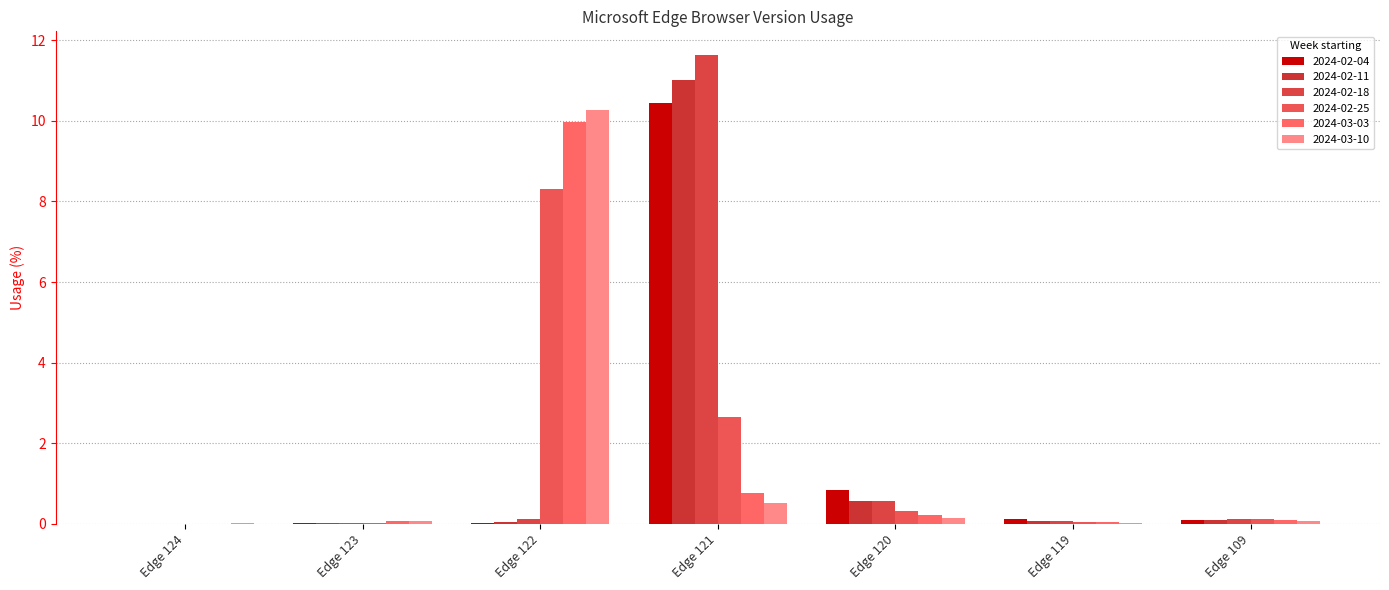

What are all the series names shown in the legend?

2024-02-04, 2024-02-11, 2024-02-18, 2024-02-25, 2024-03-03, 2024-03-10